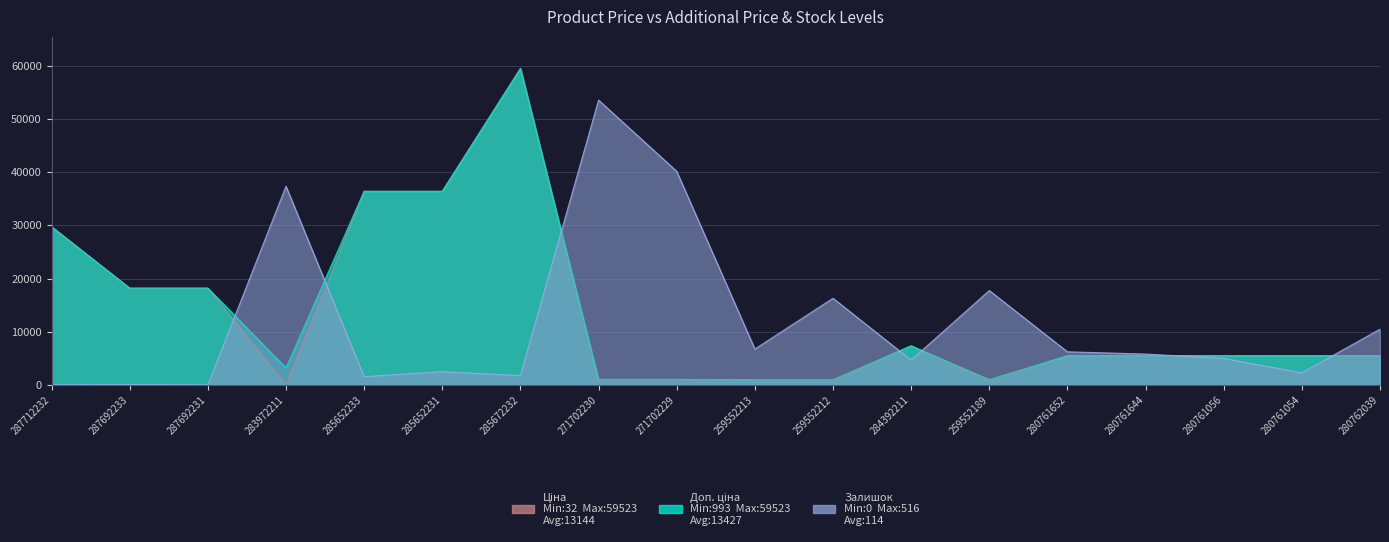

How many lines are shown in the chart?

3